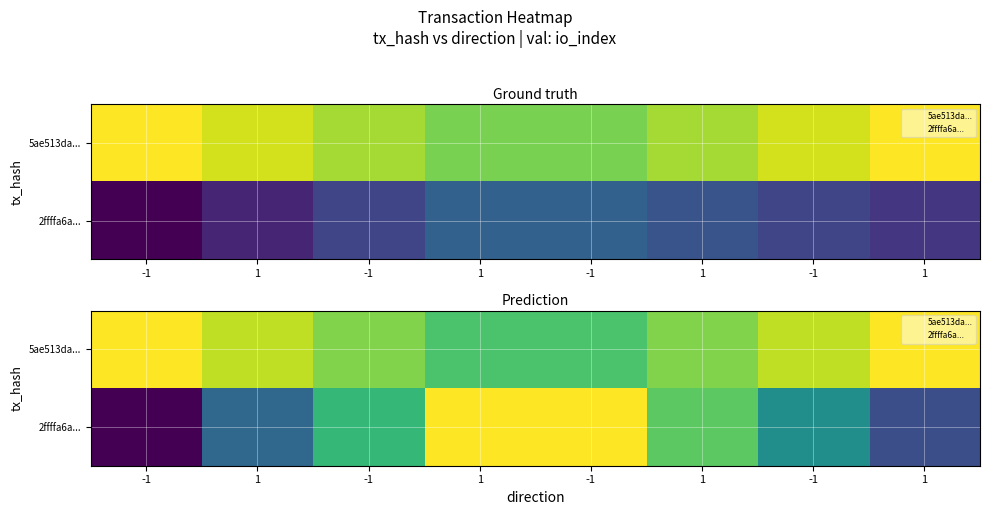

At how many categories does at least one series exceed 0?

8